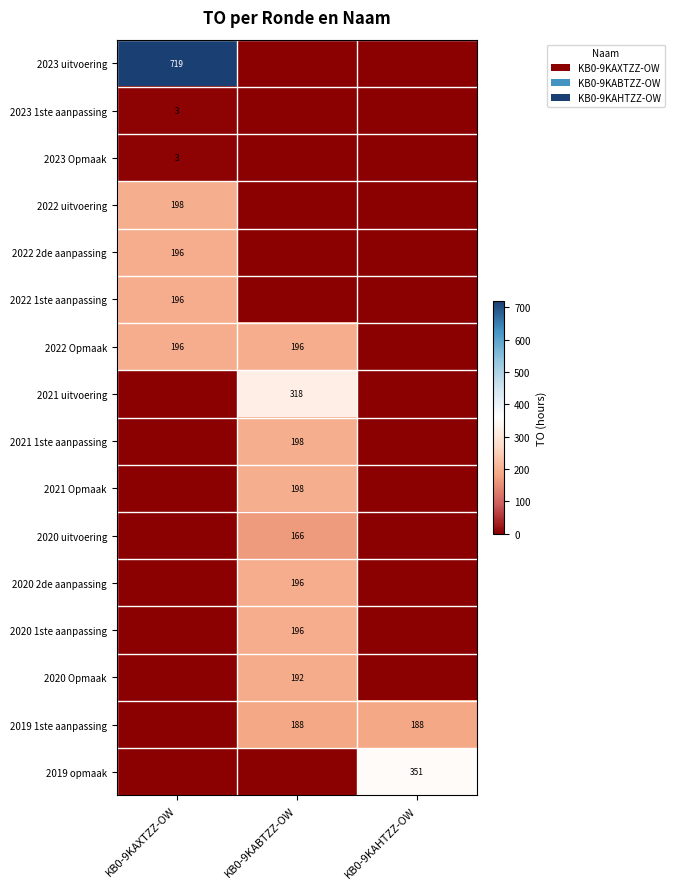

Is it true that 2021 uitvoering equals 150 at KB0-9KABTZZ-OW?

False